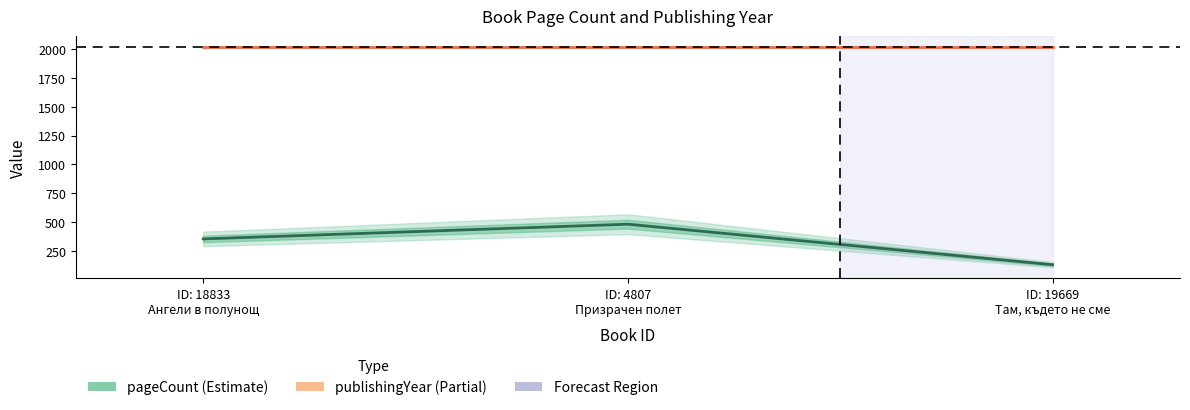

Between ID: 4807 Призрачен полет and ID: 19669 Там, където не сме, which is larger?

ID: 4807 Призрачен полет